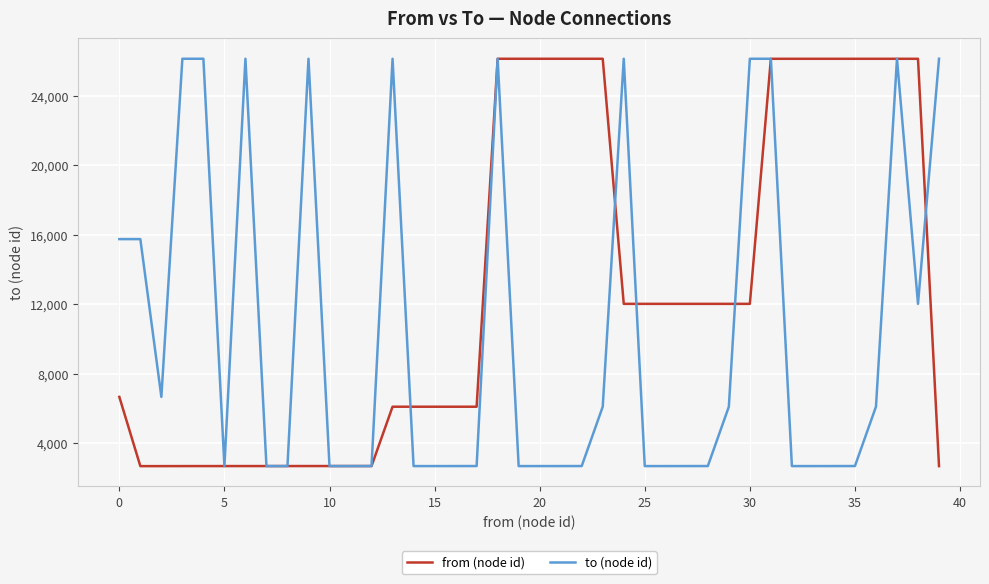

Rank the series by their average value, from highest to lowest.

from (node id), to (node id)